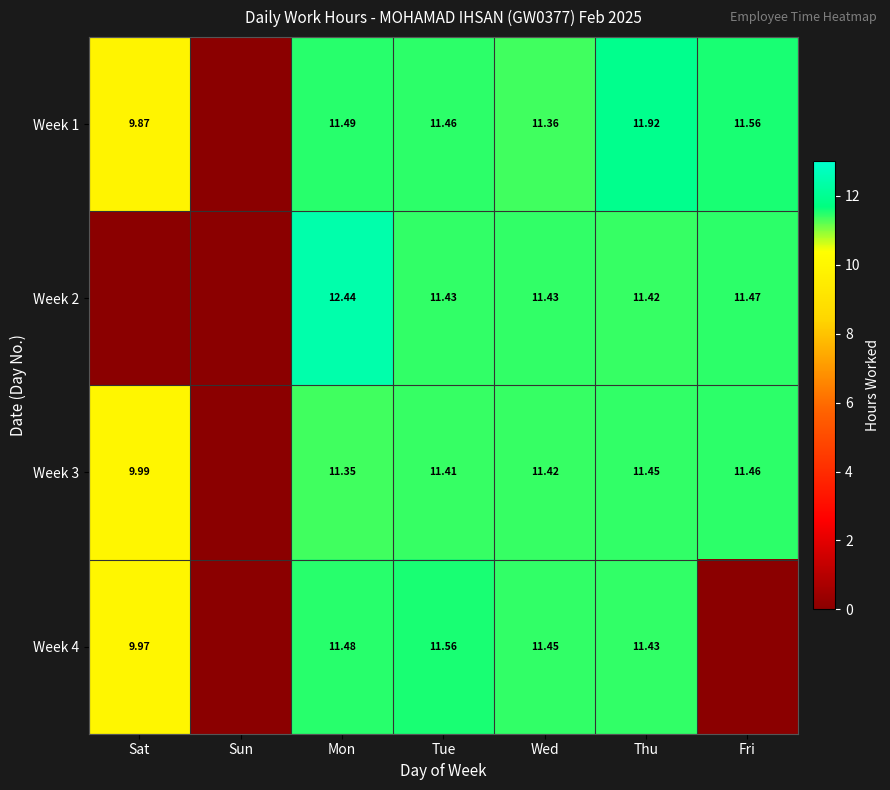

Is the value of Week 3 at Mon greater than the value of Week 2 at Mon?

No